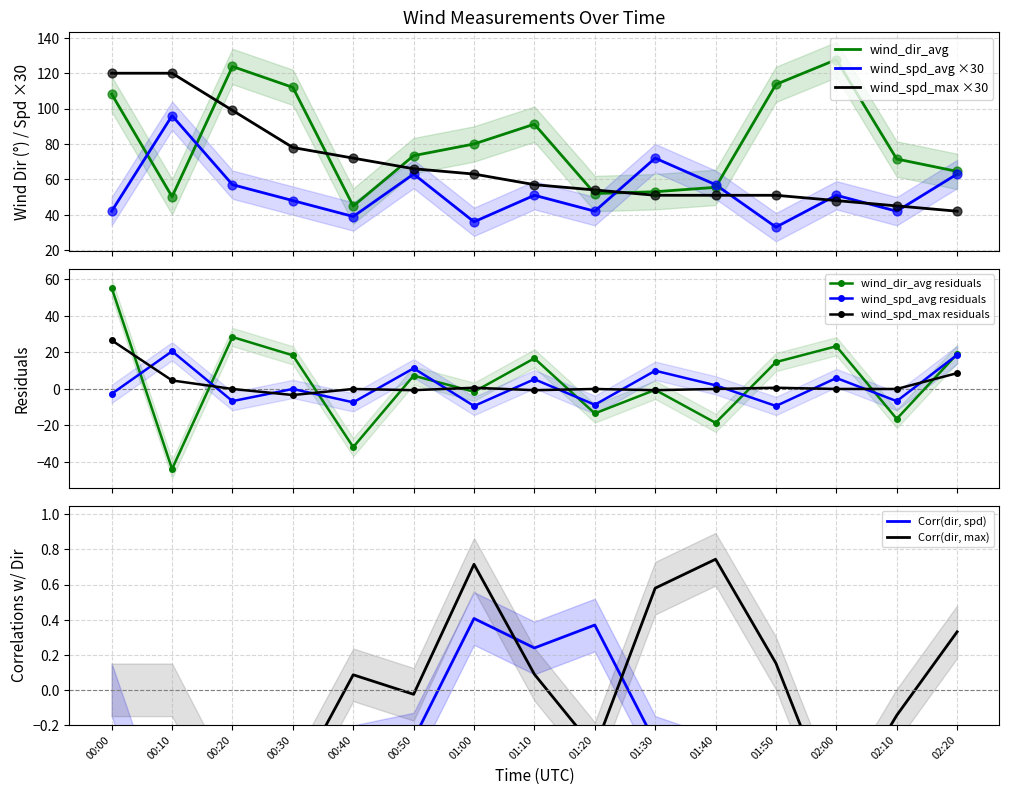

What is the total value across all series at 01:50?

197.7